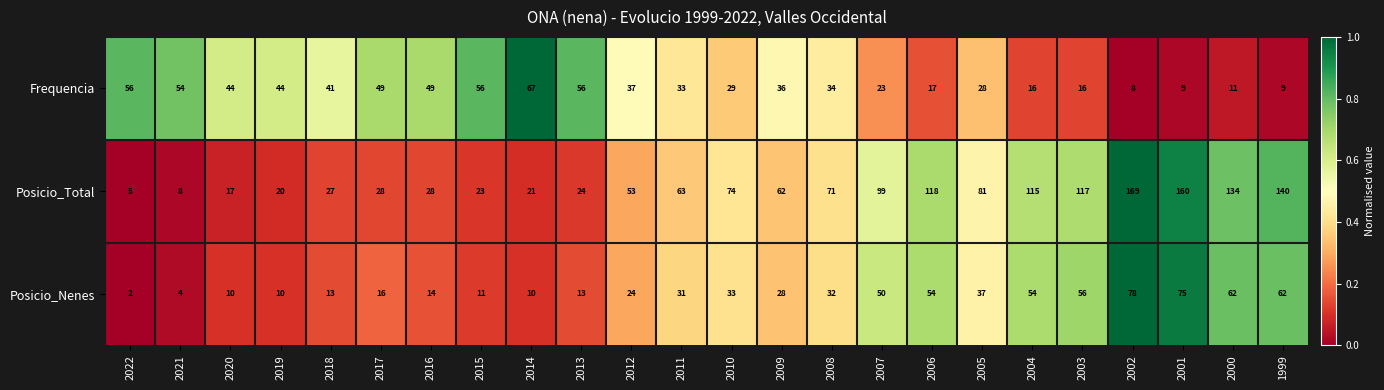

Count the number of categories in the chart.

24